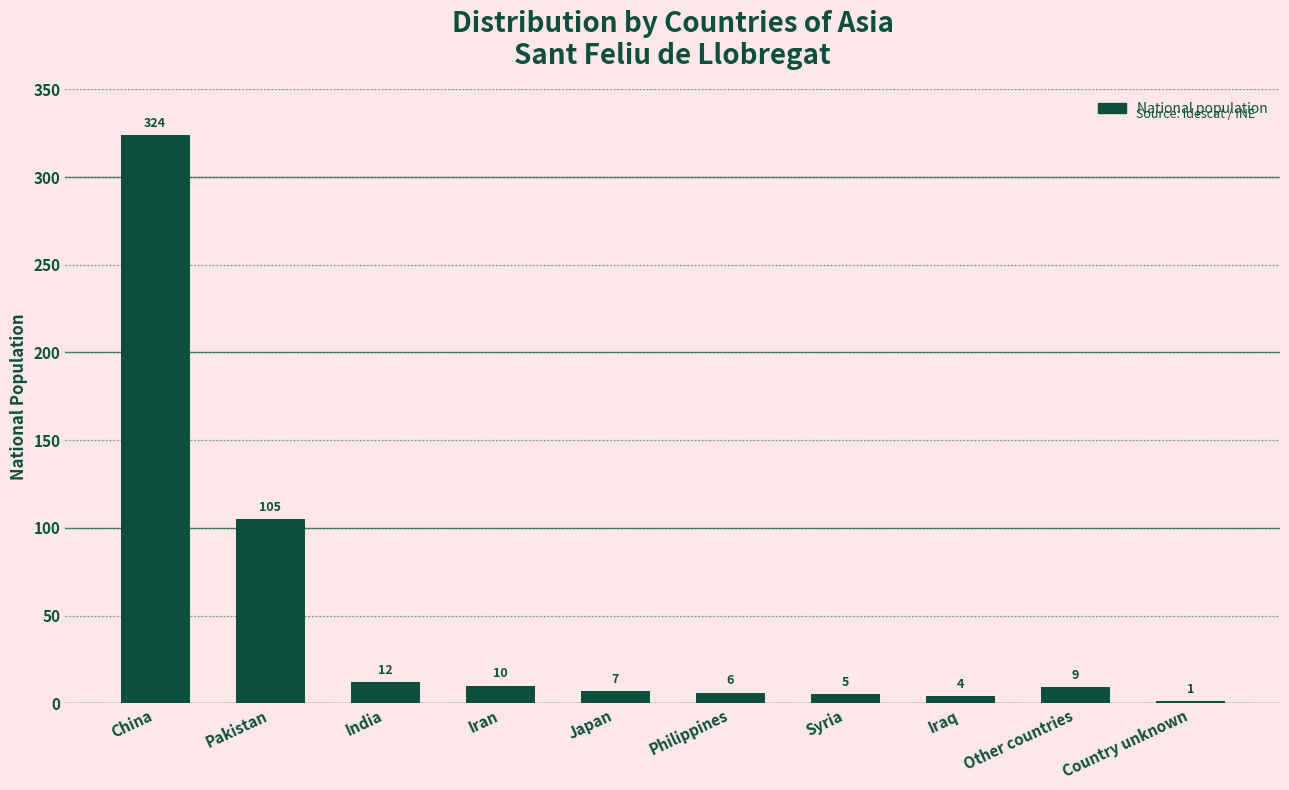

What is the difference between the values at Country unknown and Japan?

6